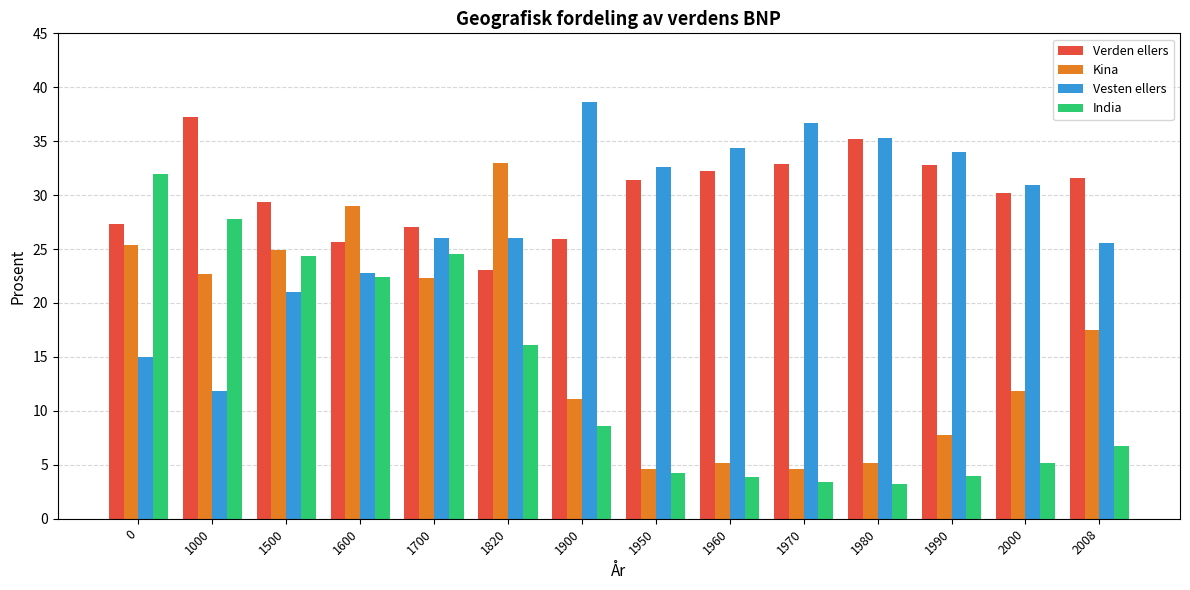

What is the difference between the highest and lowest values at 1900?

30.0